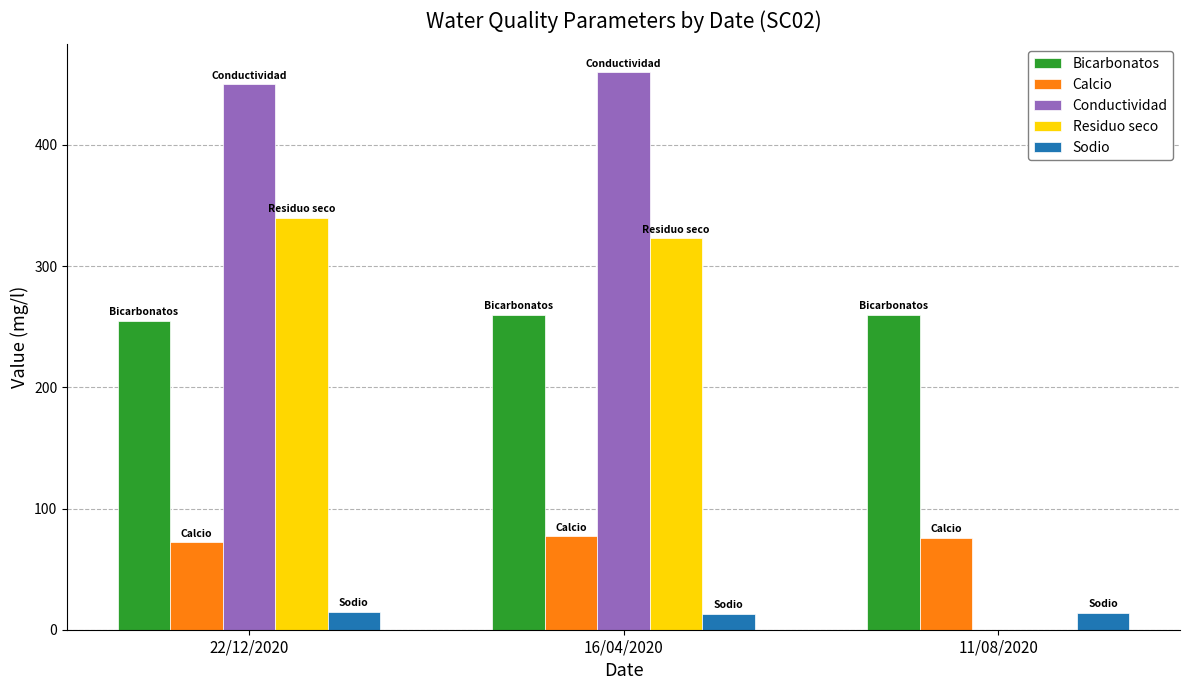

What are all the series names shown in the legend?

Bicarbonatos, Calcio, Conductividad, Residuo seco, Sodio